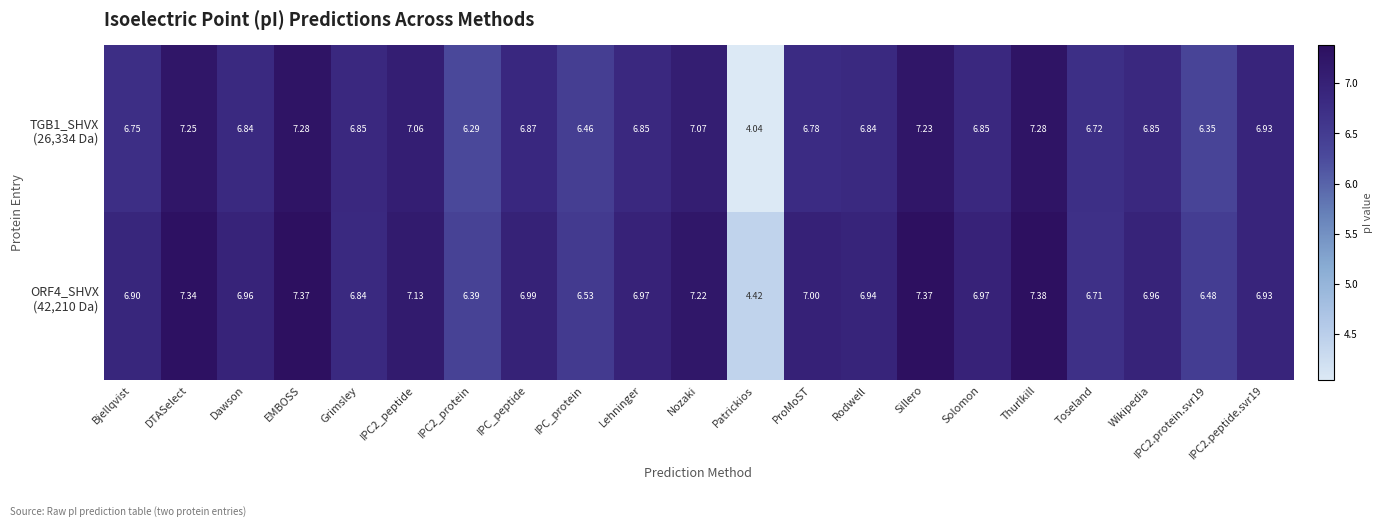

At which category is the sum across all series the highest?

Thurlkill